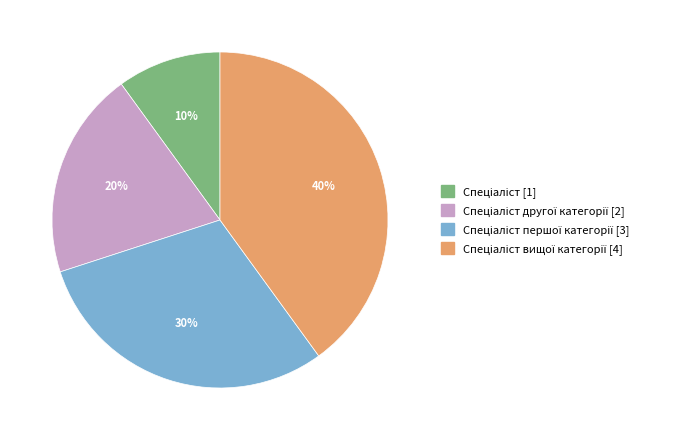

To the nearest percent, what is the average slice percentage?

25%